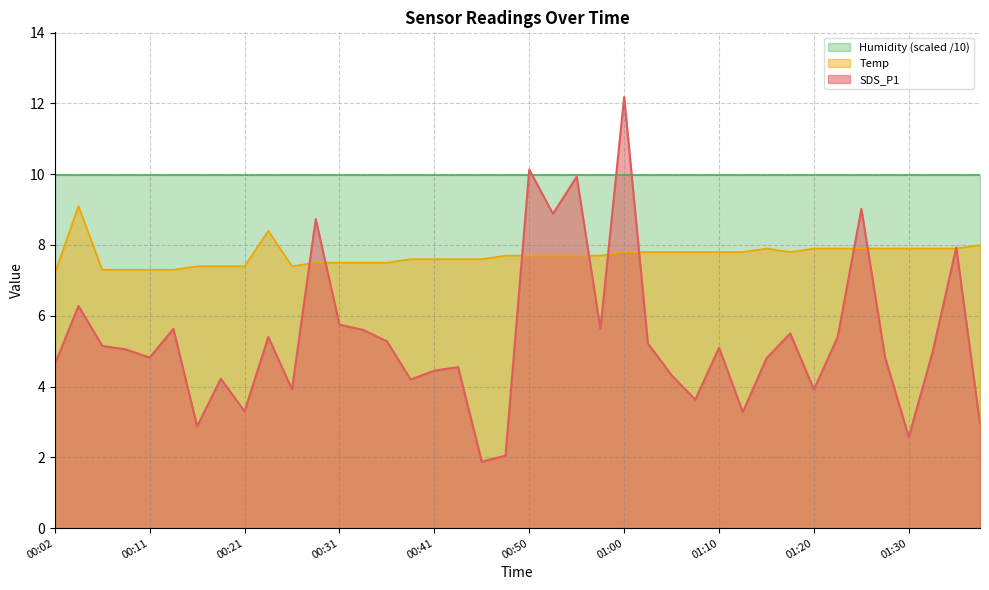

How many series are shown in this chart?

3